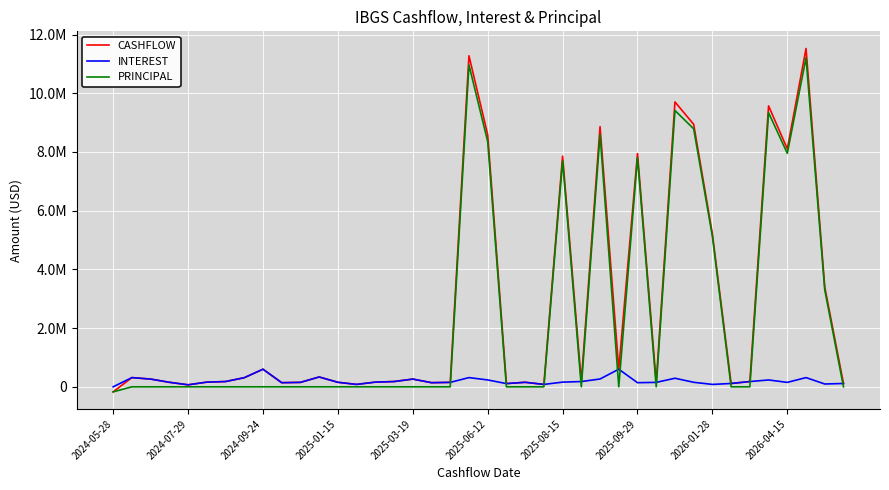

Rank the categories by INTEREST value from highest to lowest.

2026-01-28, 27, 11, 2024-07-29, 19, 37, 2025-09-29, 30, 26, 2024-09-24, 16, 20, 35, 2025-08-15, 15, 25, 34, 2025-06-12, 14, 24, 2025-01-15, 12, 22, 31, 10, 18, 29, 36, 2026-04-15, 17, 28, 33, 39, 21, 38, 13, 23, 32, 2025-03-19, 2024-05-28